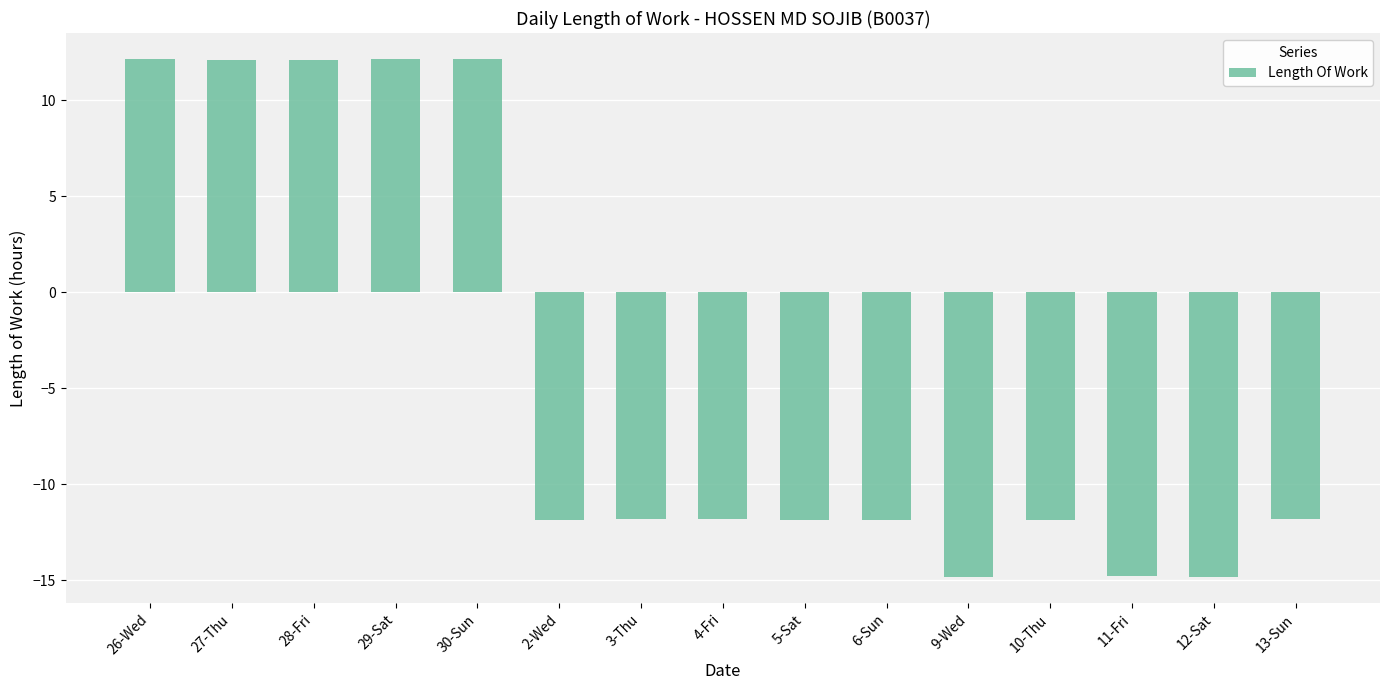

What value does the data have at 28-Fri?

12.1